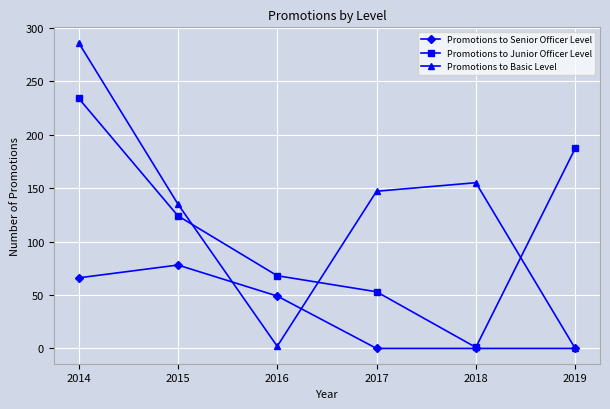

Reading right to left, list all the values displayed in this chart.

Promotions to Senior Officer Level: 0	0	0	49	78	66
Promotions to Junior Officer Level: 187	1	53	68	124	234
Promotions to Basic Level: 0	155	147	2	135	286